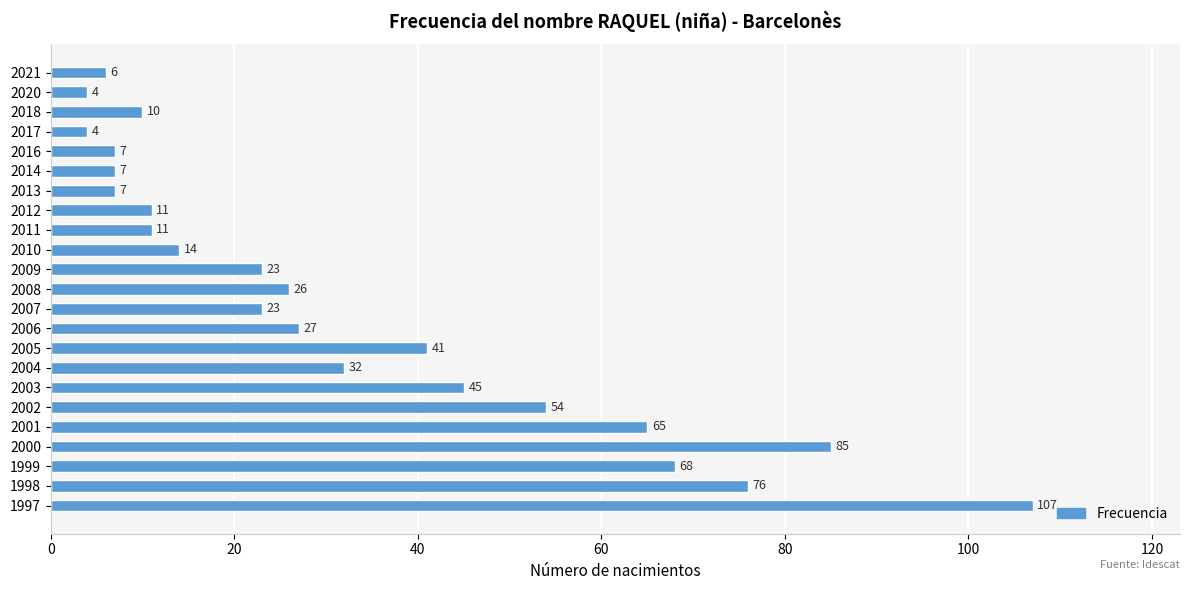

The chart shows a value of 11 at 2012. True or false?

True